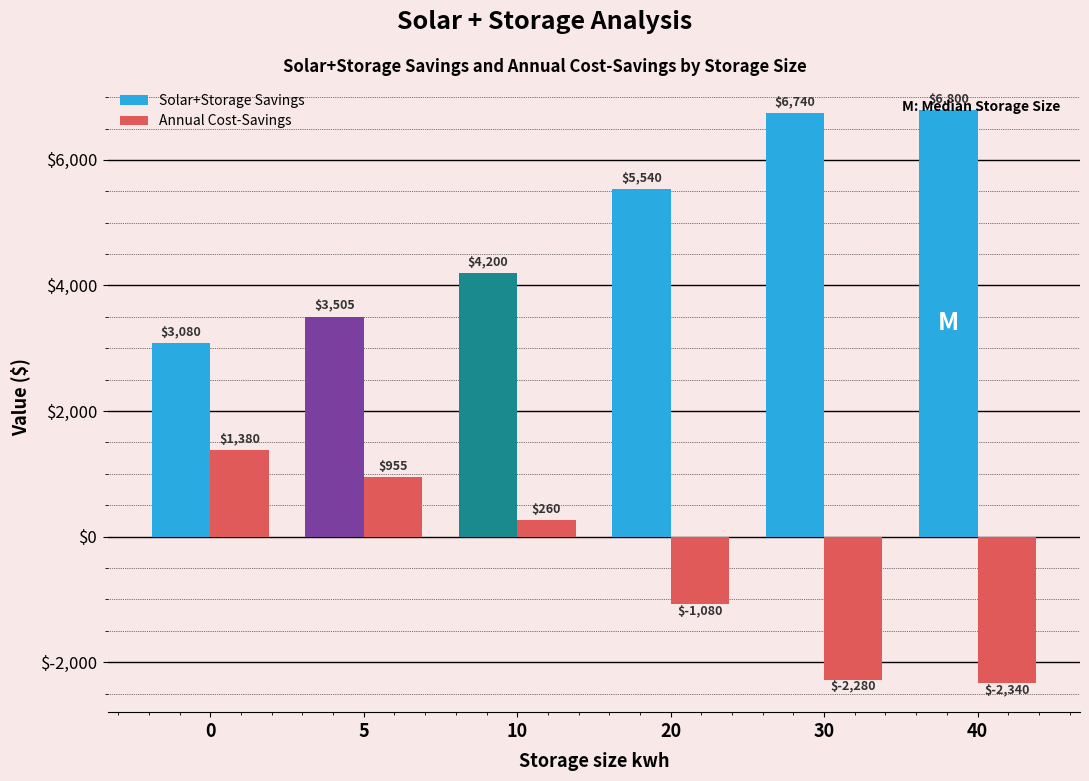

List the series in order of their peak value, lowest first.

Annual Cost-Savings, Solar+Storage Savings